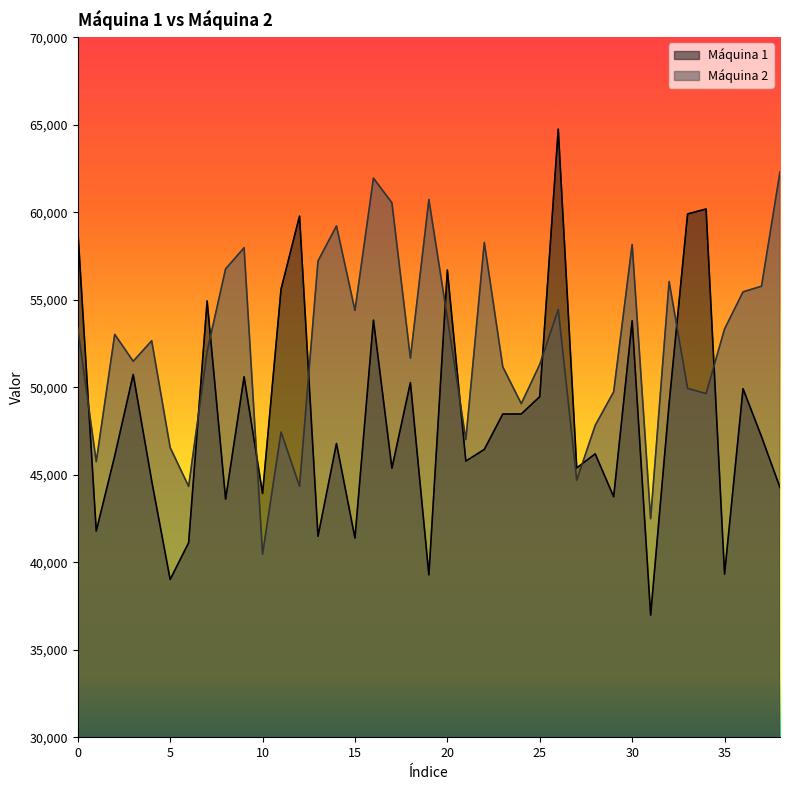

What is the total value across all series at 22?

104725